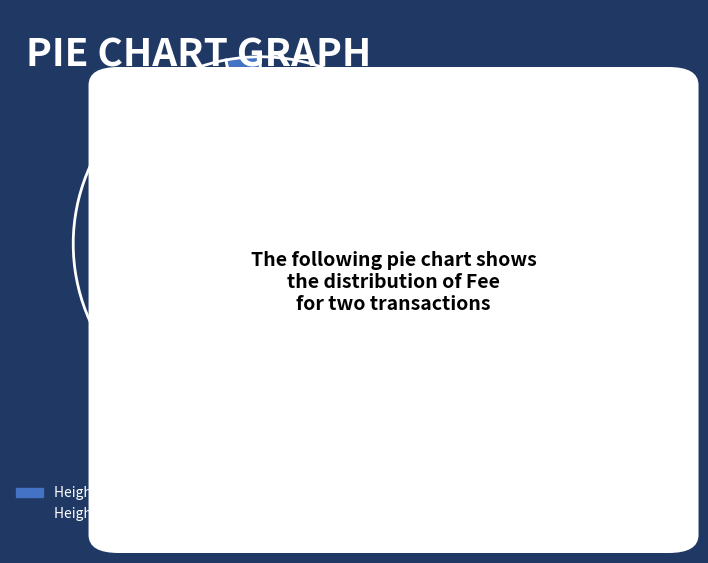

Does any single category account for the majority?

Yes